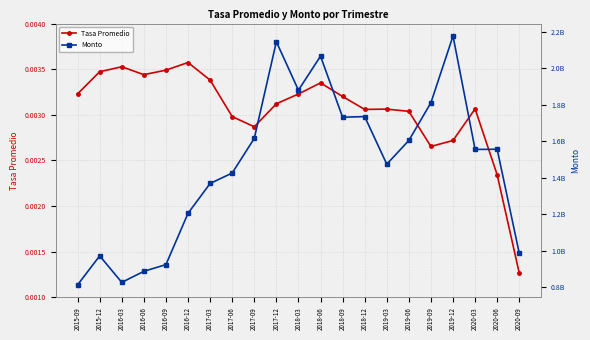

What is the total value across all series at 2016-09?

924434710.9